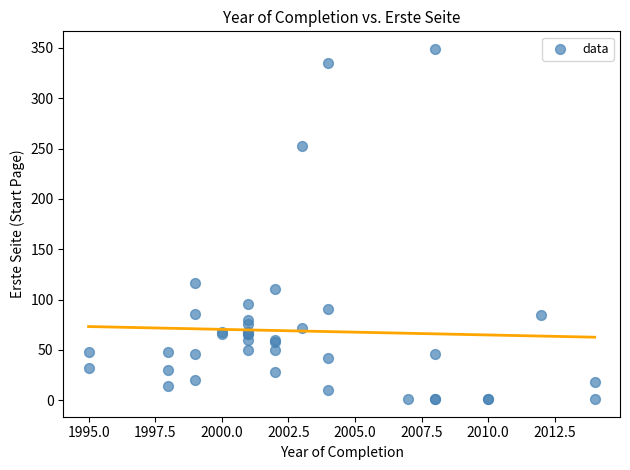

What Y value in the scatter plot is closest to 175?

116